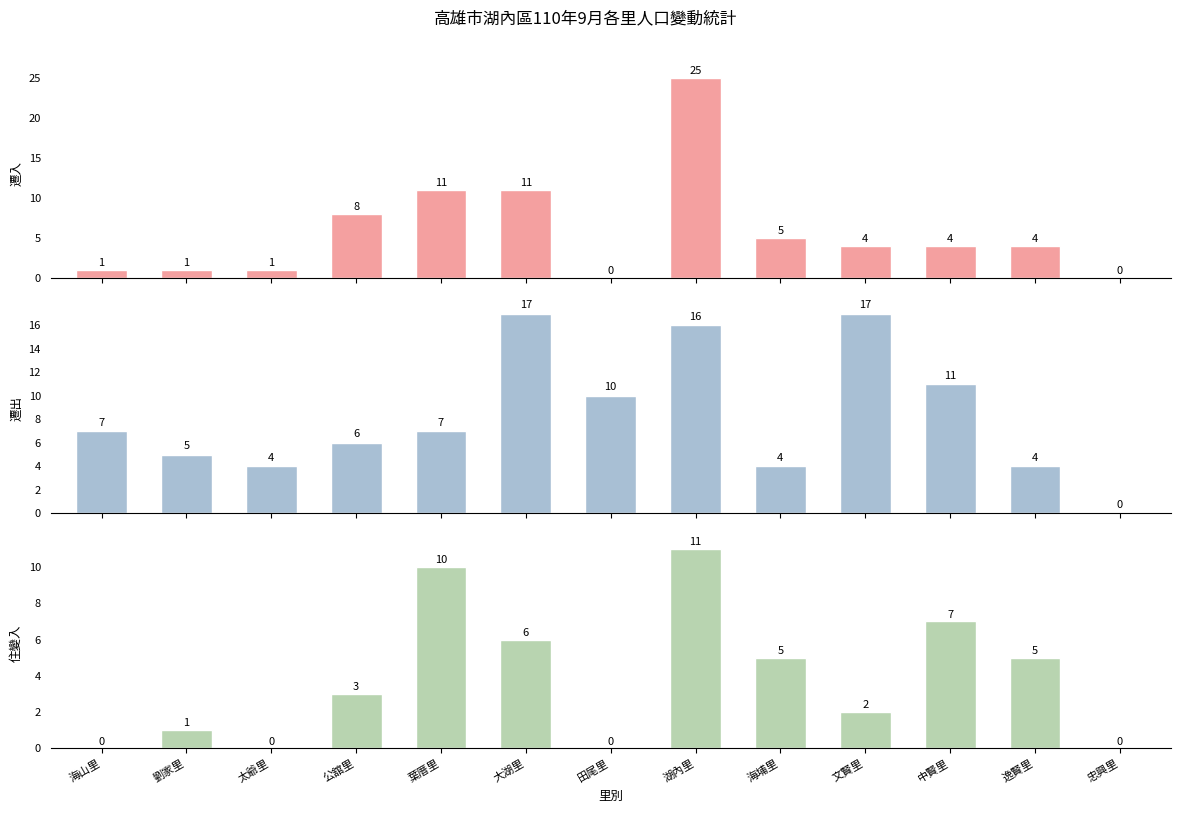

What is the spread (max minus min) of values at 大湖里?

11